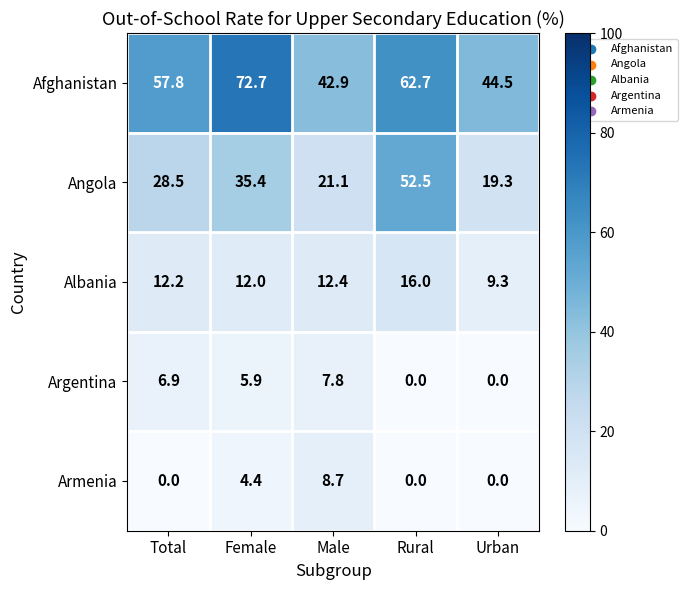

Which series has the largest range (max minus min)?

Angola